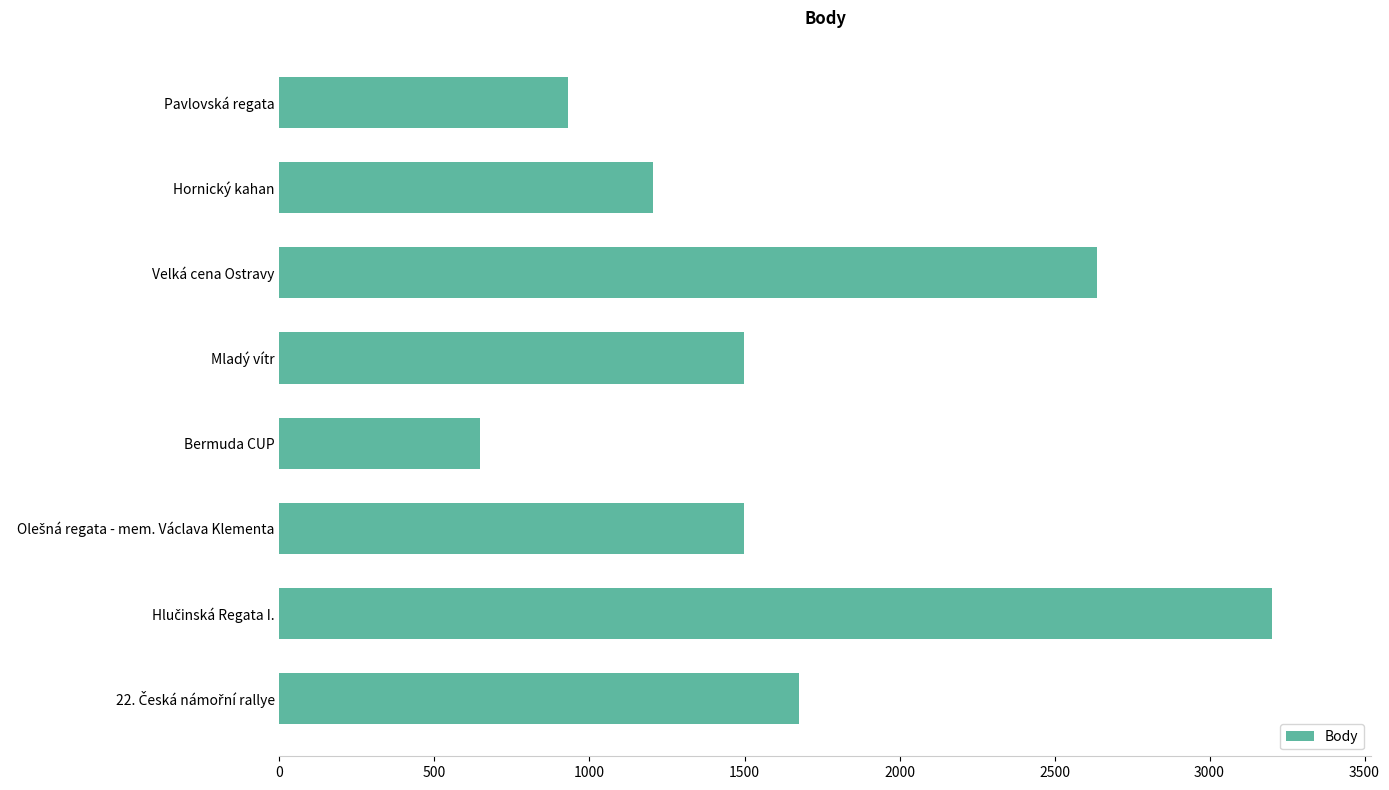

What is the average value?

1661